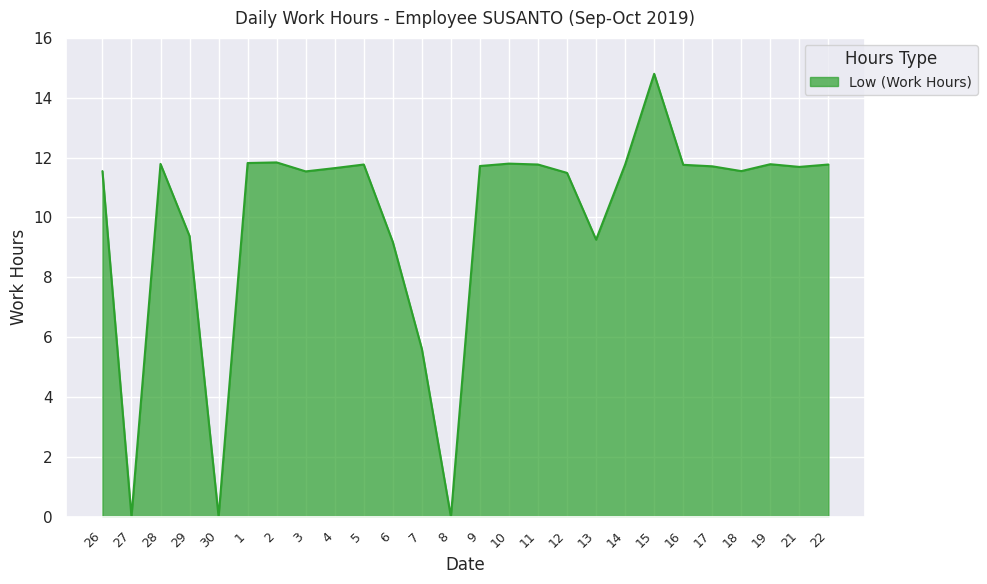

What is the difference between the maximum and minimum values?

14.8